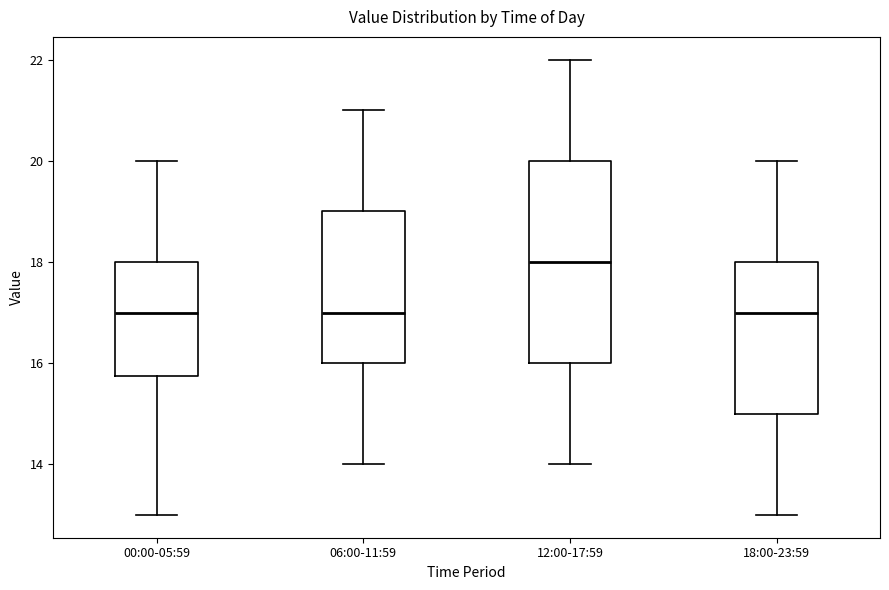

Reading left to right, transcribe this box plot: for each box, give where its median line is, the range the box spans, and where its two whiskers end, as read against the y-axis. The values are not printed on the chart, so give them approximately, as read against the axis.

00:00-05:59: median 17.0, box 15.8 to 18.0, whiskers 13.0 to 20.0
06:00-11:59: median 17.0, box 16.0 to 19.0, whiskers 14.0 to 21.0
12:00-17:59: median 18.0, box 16.0 to 20.0, whiskers 14.0 to 22.0
18:00-23:59: median 17.0, box 15.0 to 18.0, whiskers 13.0 to 20.0